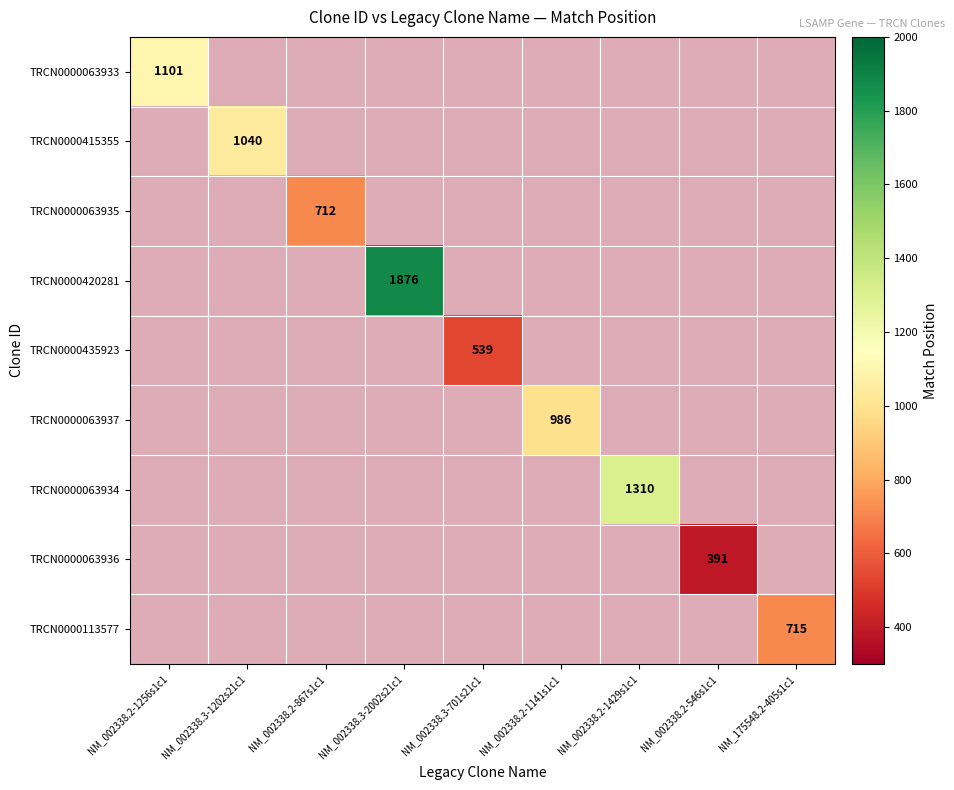

What is the maximum value shown in the chart?

1876.0